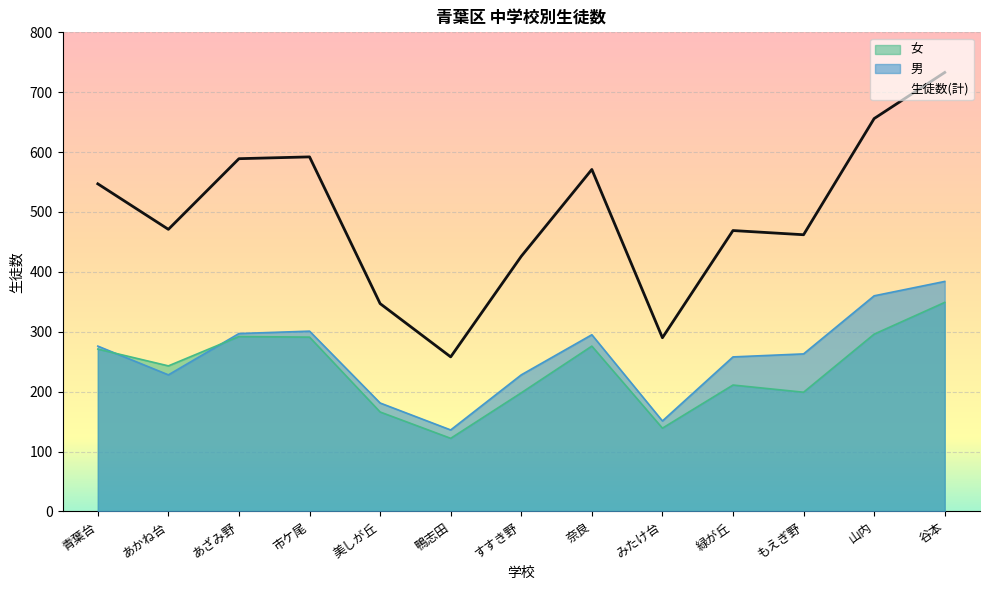

True or false: 生徒数(計) and 女 cross at least once.

False